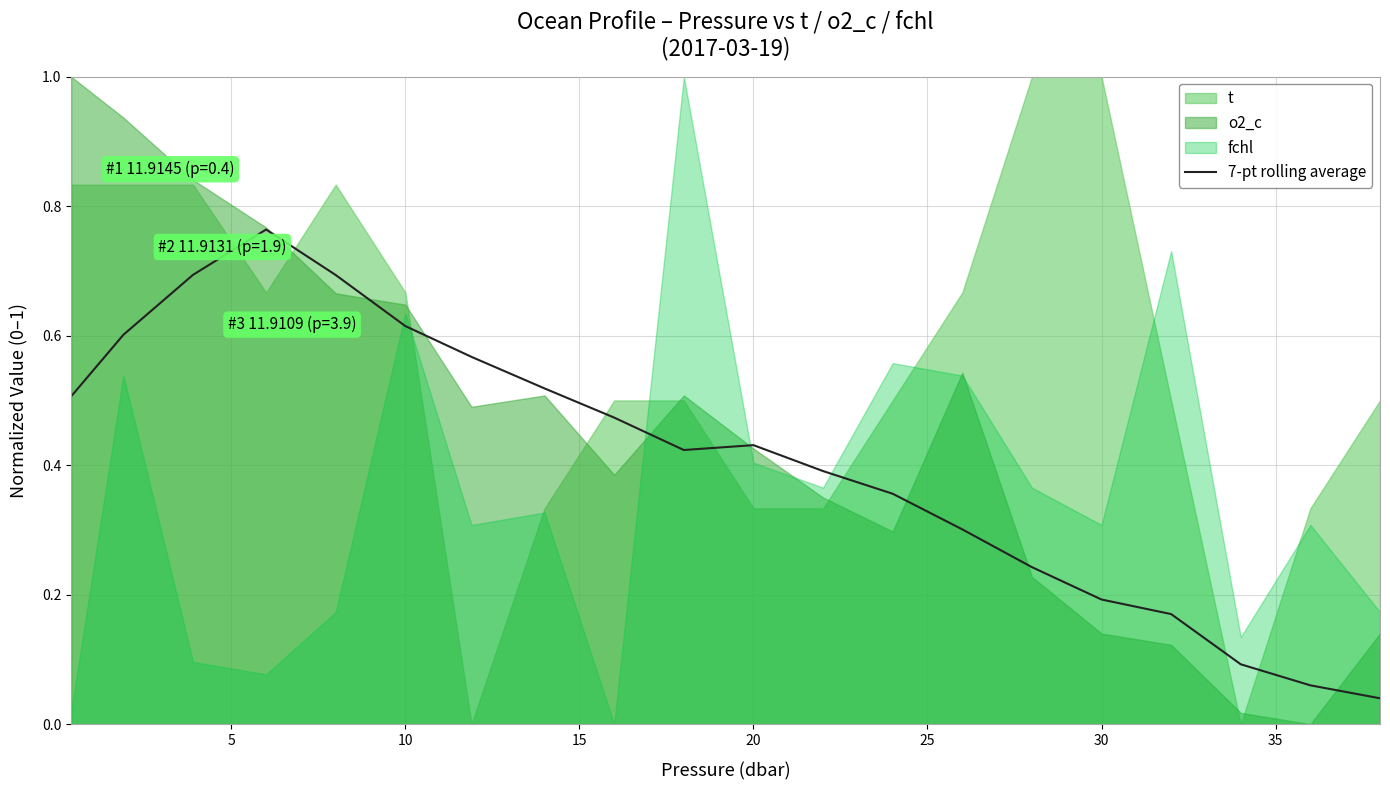

True or false: the data has more than 0 interior local peaks.

True